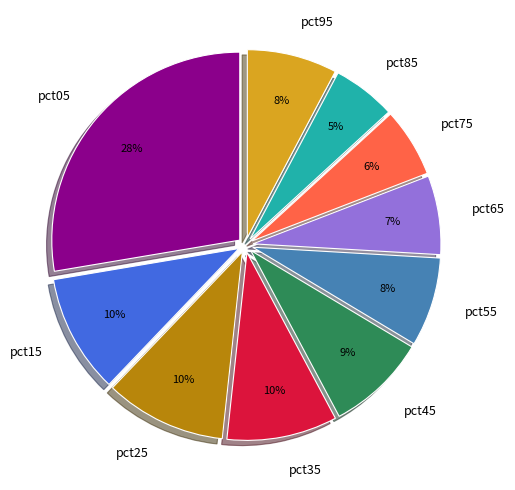

To the nearest percent, what percentage of the pie is pct75?

6%